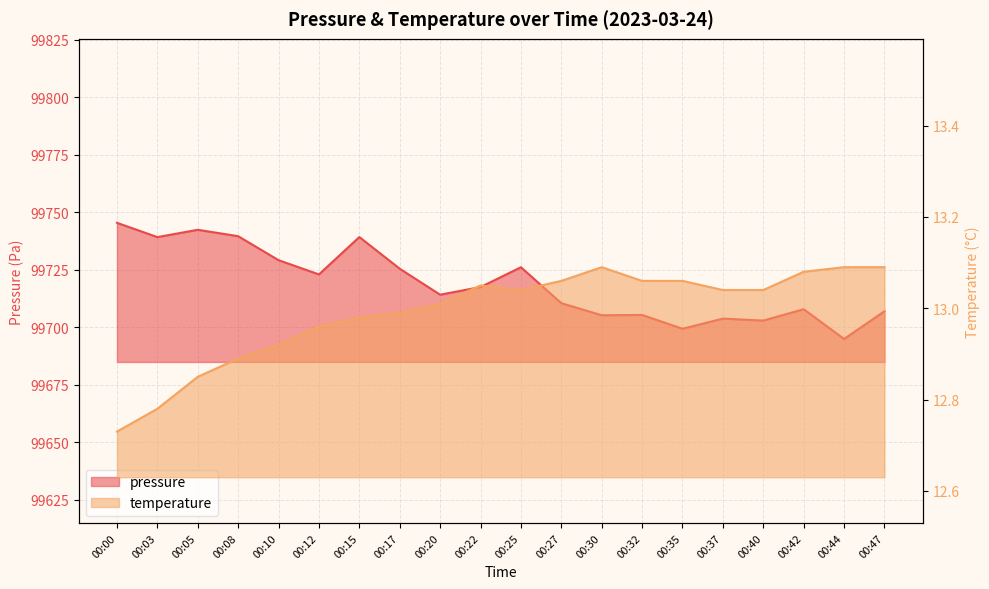

The pressure series shows 99710.4 at 00:27. True or false?

True